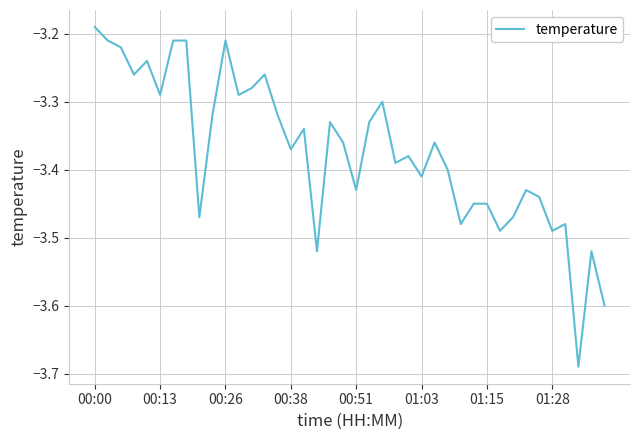

Is this an area chart (filled region under the line)?

No